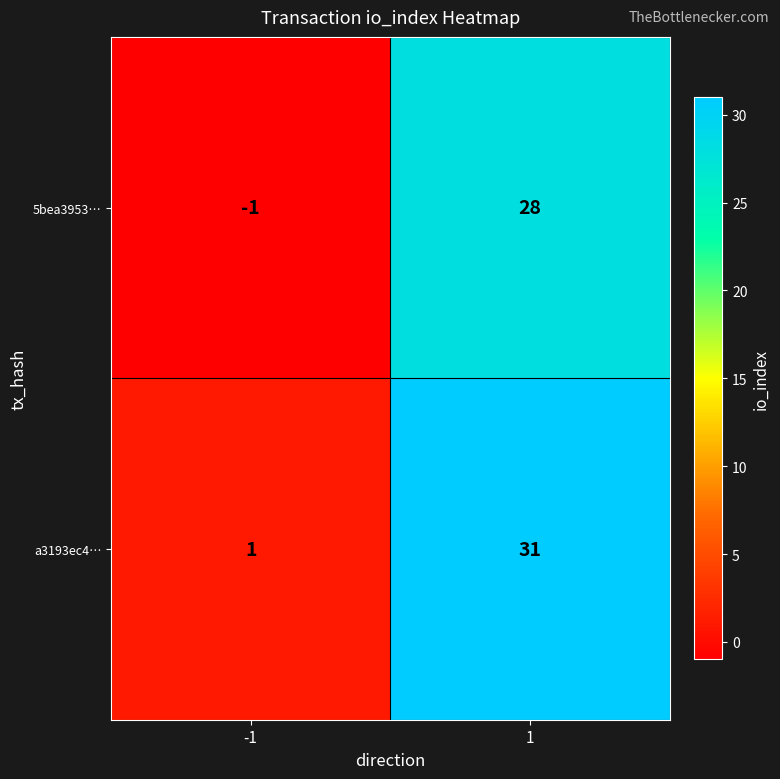

List the series in order of their peak value, highest first.

a3193ec4…, 5bea3953…